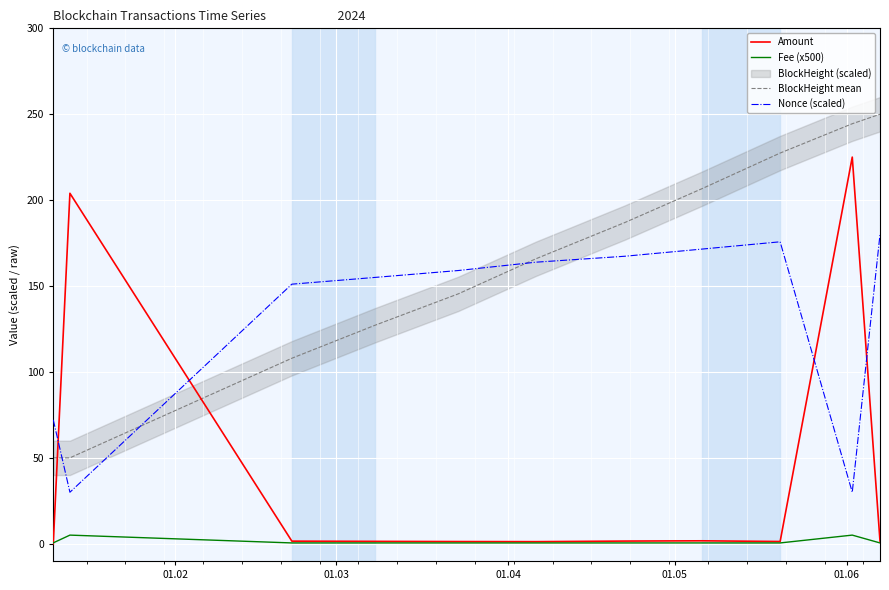

What is the maximum value for BlockHeight mean?

250.0